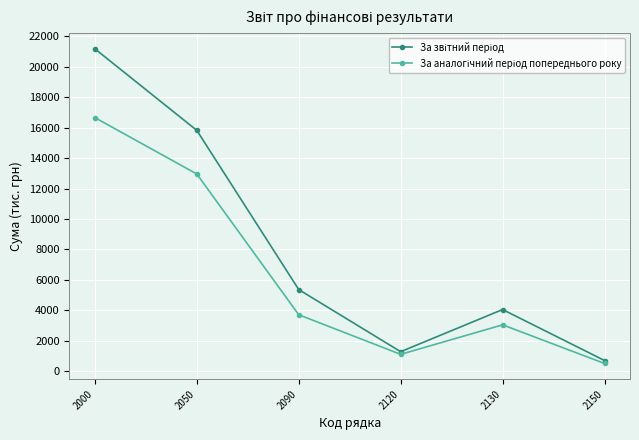

Which label corresponds to the smallest value in the chart?

2150